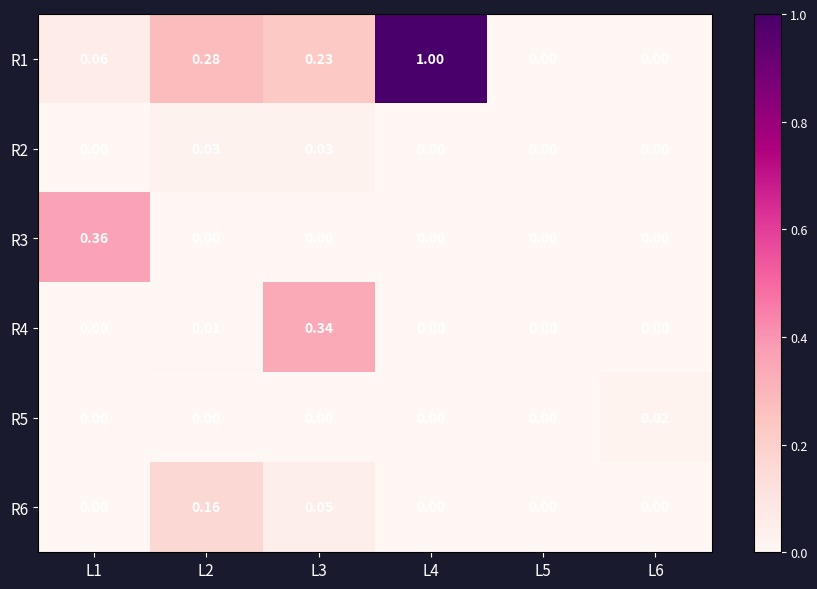

Is the value of R1 at L2 greater than the value of R2 at L1?

Yes